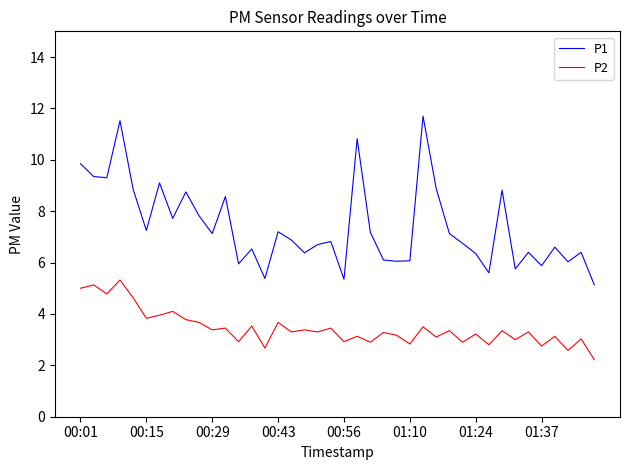

Which series has the largest range (max minus min)?

P1